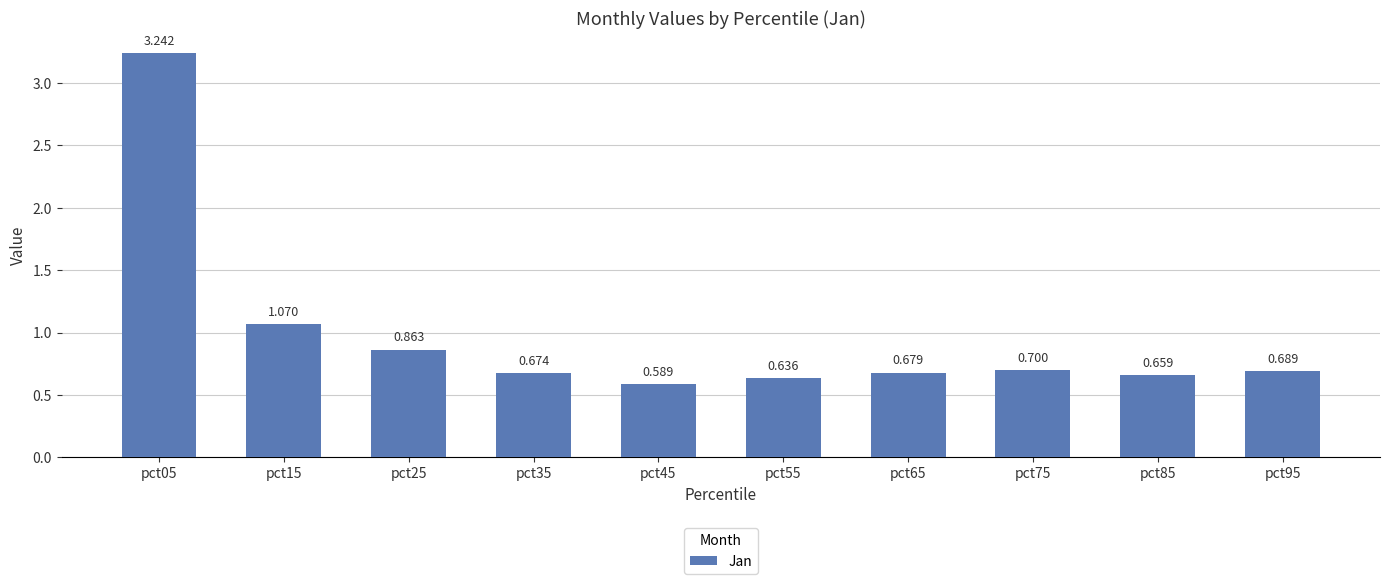

What is the difference between the values at pct75 and pct45?

0.1